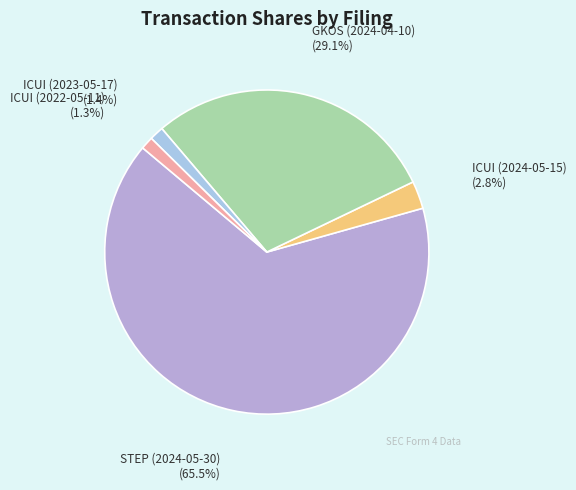

Does any single category account for the majority?

Yes